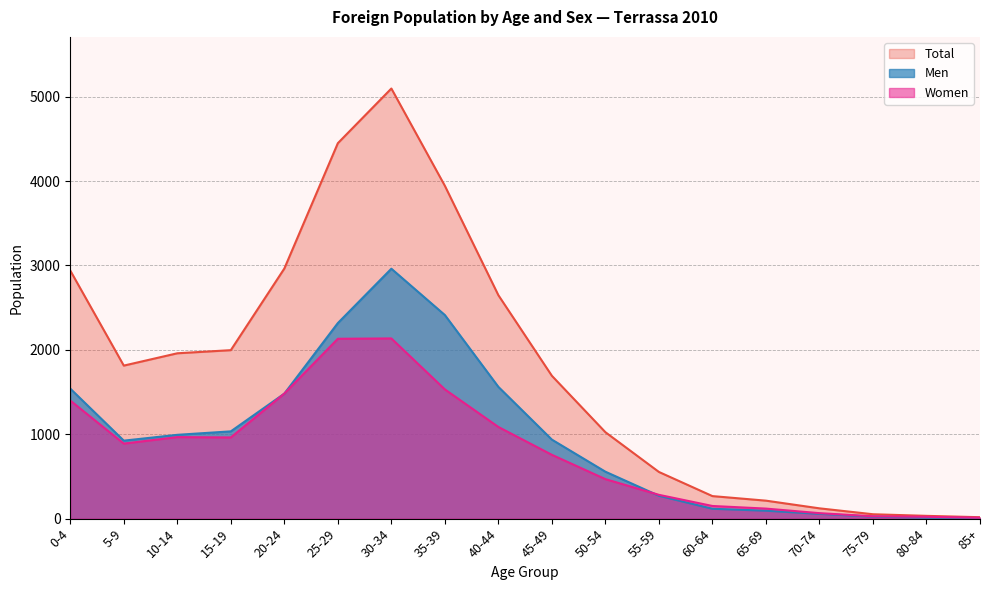

What is the approximate value of Women at 10-14?

966